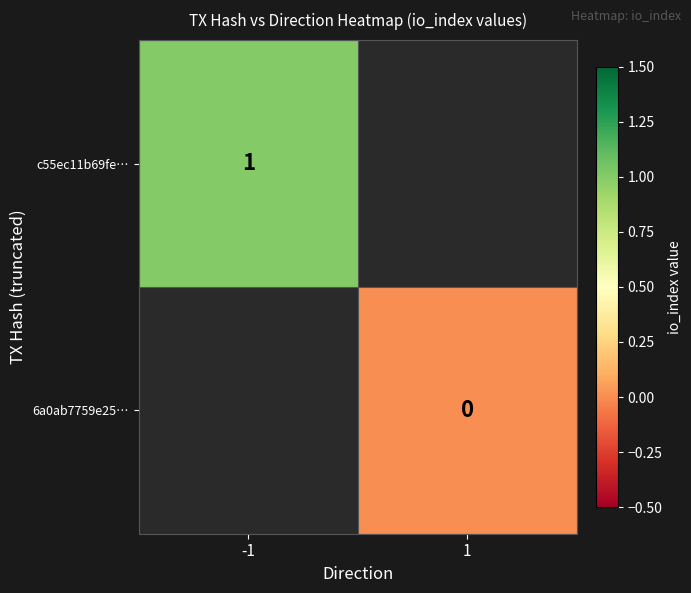

The c55ec11b69fe… series shows 1 at -1. True or false?

True